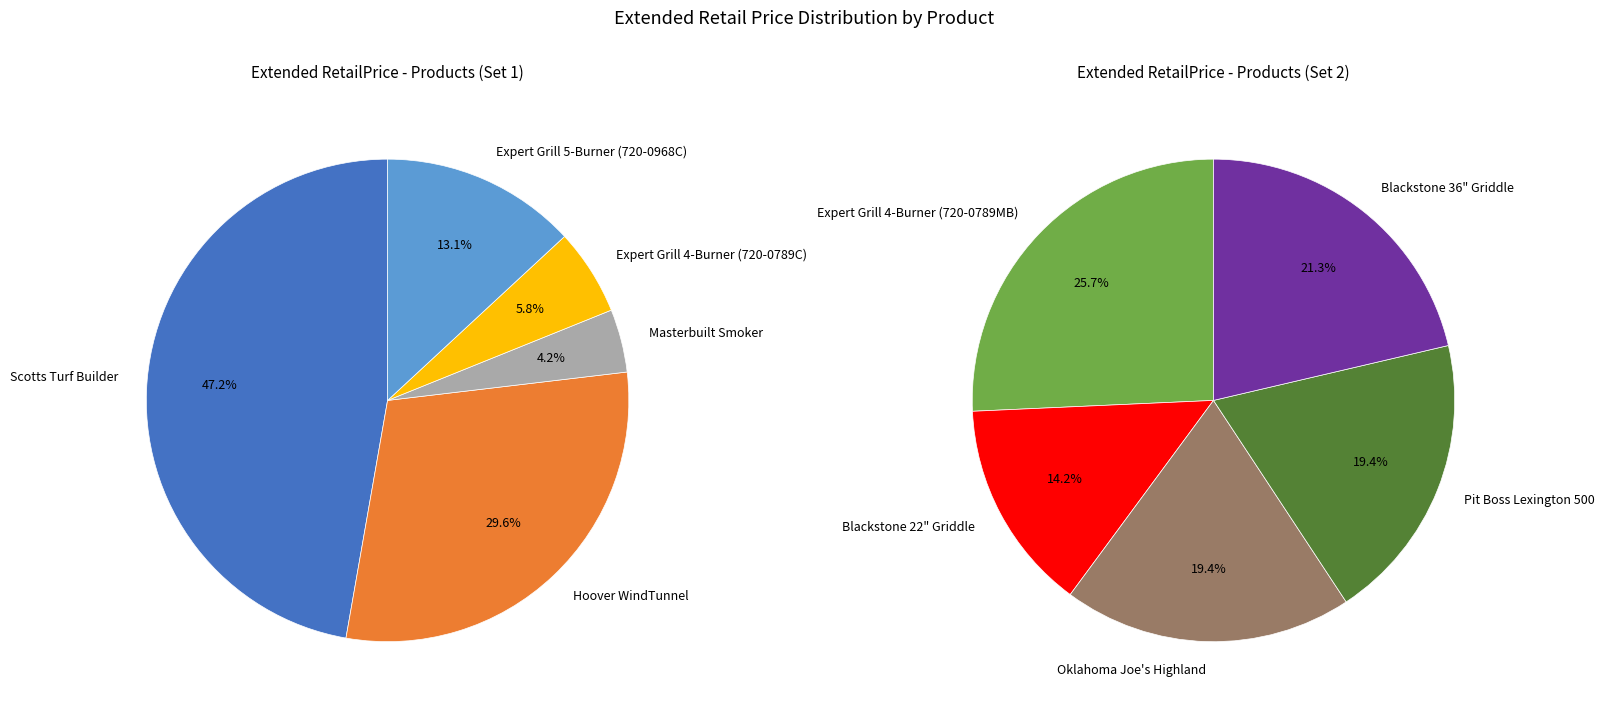

Is there a majority slice in this chart?

No